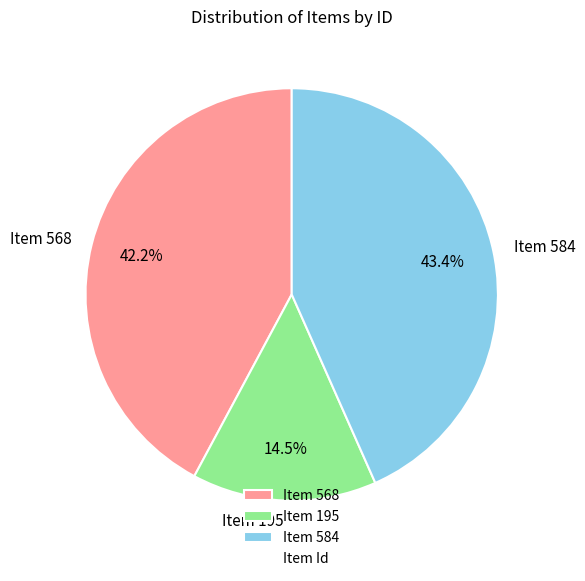

Which has a higher value, Item 195 or Item 568?

Item 568